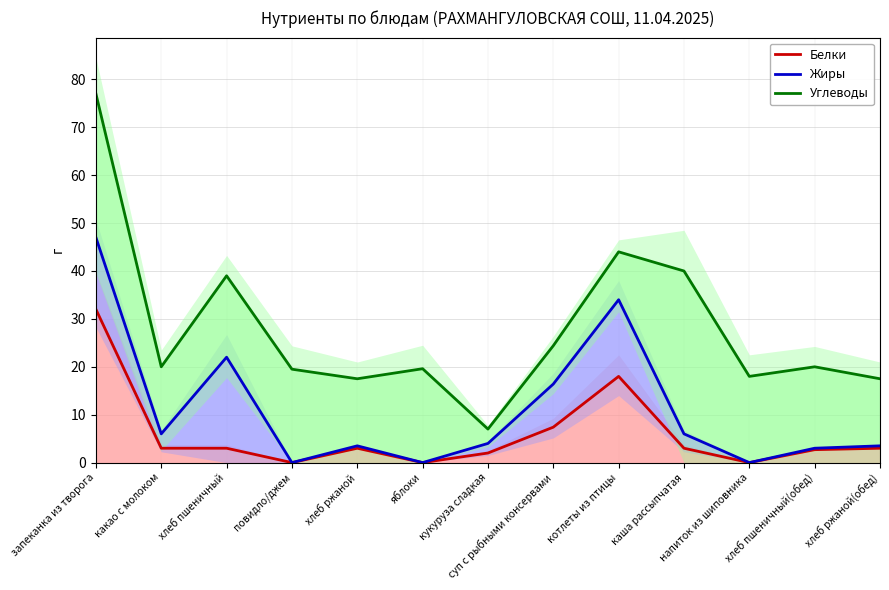

True or false: Белки and Углеводы intersect in this chart.

False